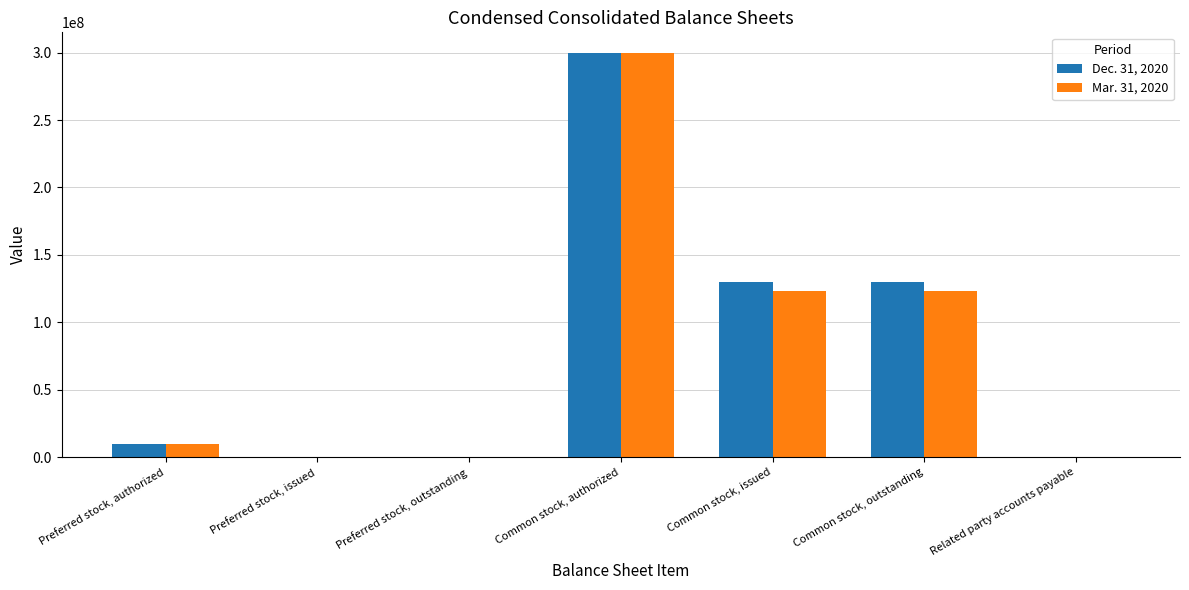

Is the value of Mar. 31, 2020 at Preferred stock, outstanding greater than the value of Dec. 31, 2020 at Common stock, outstanding?

No